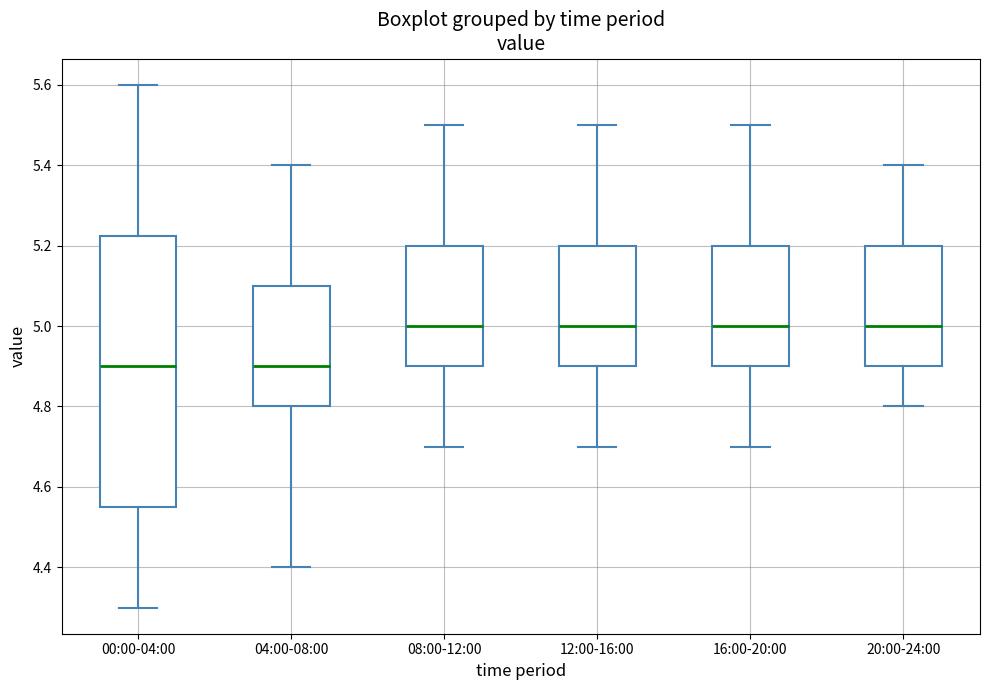

Reading left to right, read every box against the y-axis: the position of its median line, the range the box covers, and the ends of its whiskers. The values are not printed on the chart, so give them approximately, as read against the axis.

00:00-04:00: median 4.90, box 4.56 to 5.22, whiskers 4.30 to 5.60
04:00-08:00: median 4.90, box 4.80 to 5.10, whiskers 4.40 to 5.40
08:00-12:00: median 5.00, box 4.90 to 5.20, whiskers 4.70 to 5.50
12:00-16:00: median 5.00, box 4.90 to 5.20, whiskers 4.70 to 5.50
16:00-20:00: median 5.00, box 4.90 to 5.20, whiskers 4.70 to 5.50
20:00-24:00: median 5.00, box 4.90 to 5.20, whiskers 4.80 to 5.40